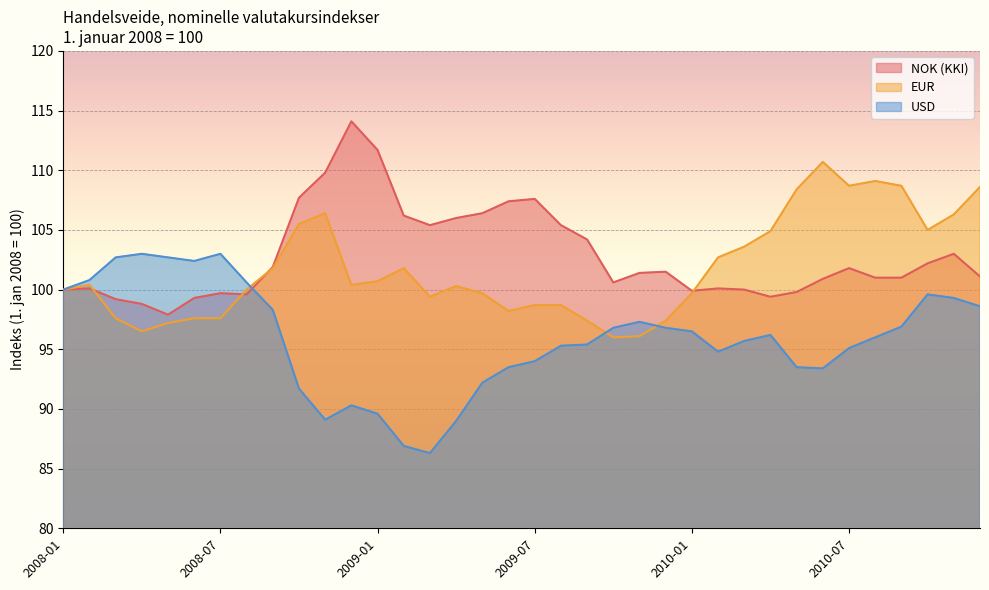

List the labels in order of USD value, largest first.

2008-04, 2008-07, 2008-03, 2008-05, 2008-06, 2008-02, 2008-08, 2008-01, 2010-10, 2010-11, 2010-12, 2008-09, 2009-11, 2010-09, 2009-10, 2009-12, 2010-01, 2010-04, 2010-08, 2010-03, 2009-09, 2009-08, 2010-07, 2010-02, 2009-07, 2009-06, 2010-05, 2010-06, 2009-05, 2008-10, 2008-12, 2009-01, 2008-11, 2009-04, 2009-02, 2009-03